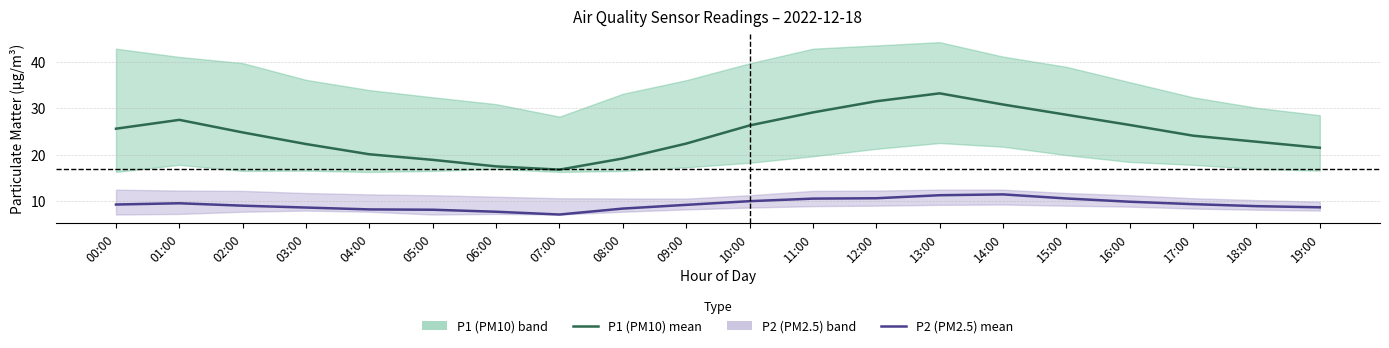

What is the approximate value of P2 (PM2.5) mean at 06:00?

7.8